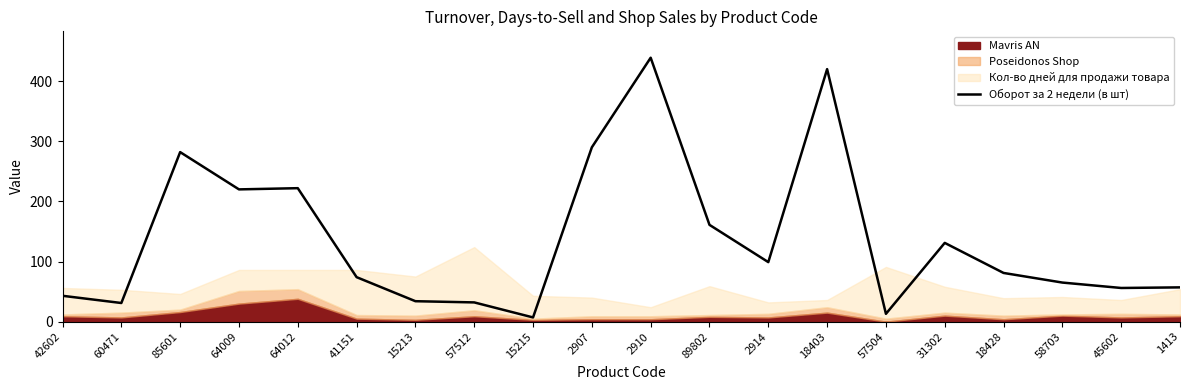

What is the ratio of the value at 15213 to the value at 60471?

1.1